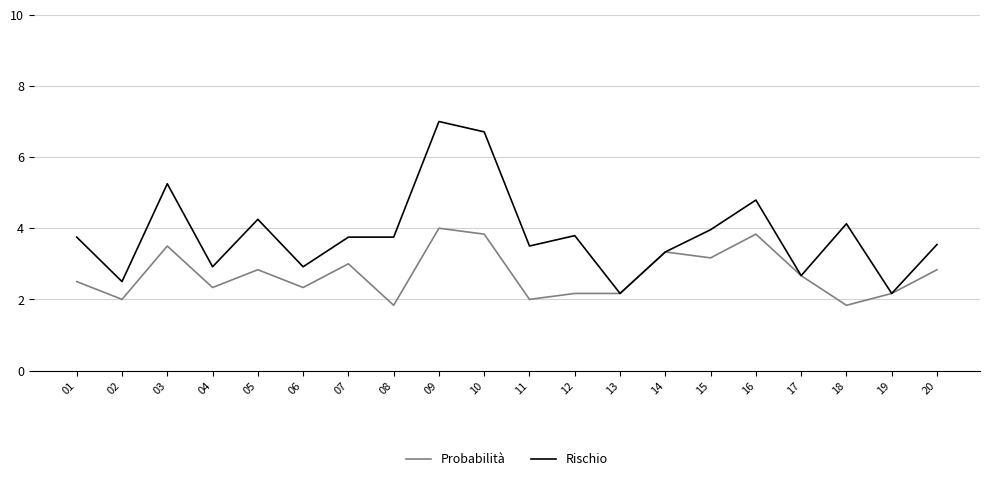

Between 14 and 16, which series saw the biggest shift?

Rischio